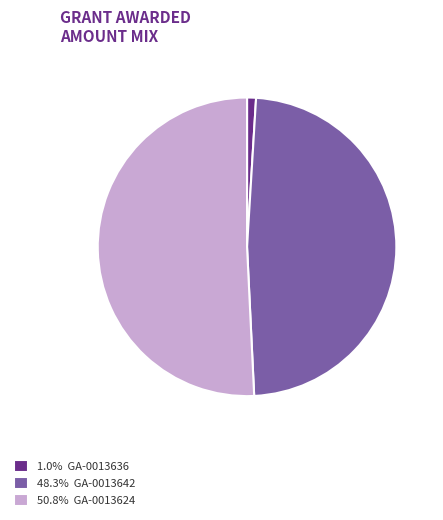

Is the sum of 1.0% GA-0013636 and 50.8% GA-0013624 greater than half?

Yes